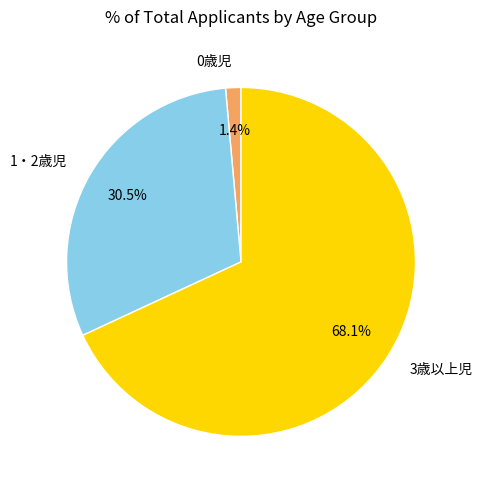

The 3歳以上児 slice represents 68% of the pie. True or false?

True